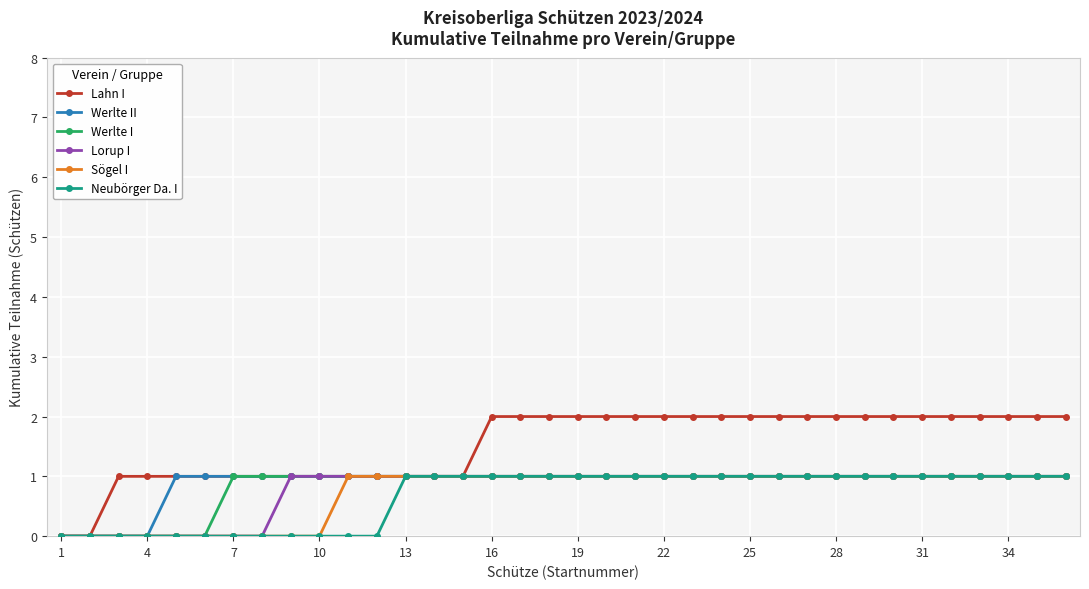

What is the difference between the maximum and minimum values in the Lorup I series?

1